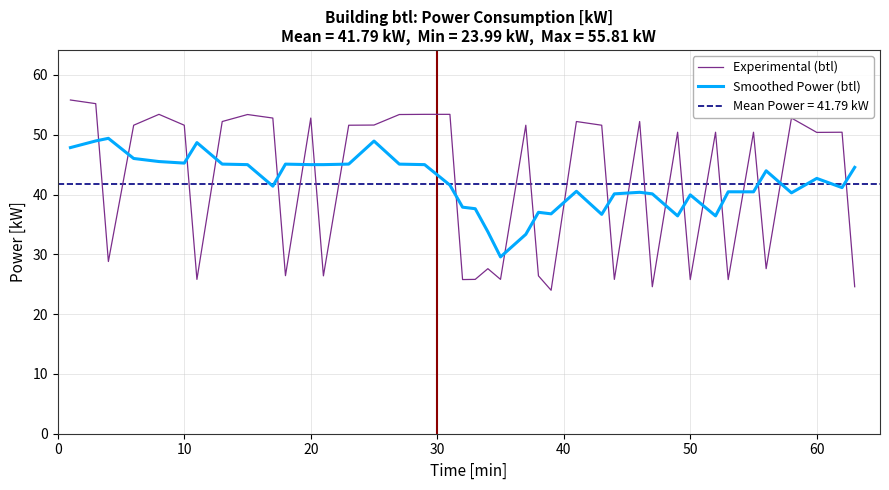

Does the chart have visible grid lines?

Yes